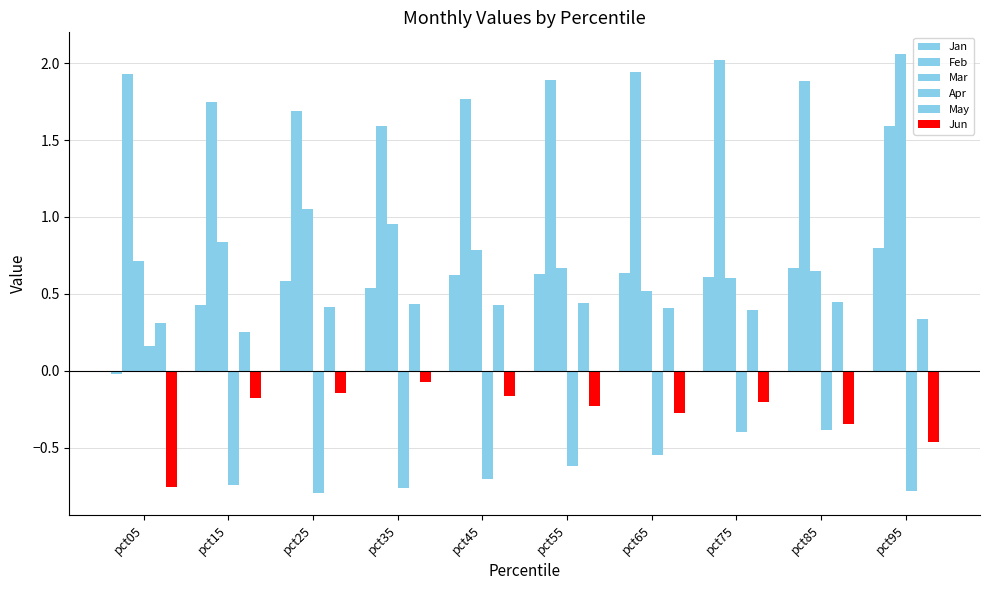

What is the difference between the maximum and minimum values in the Mar series?

1.5